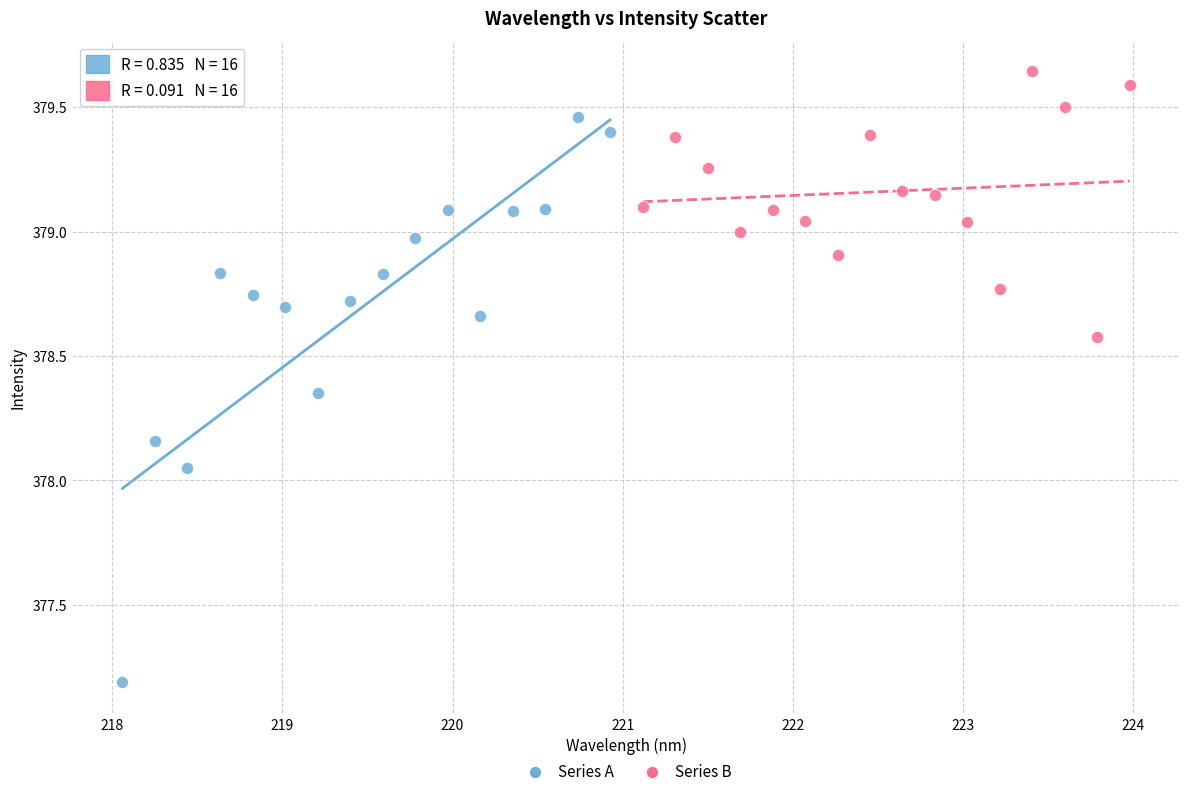

Which series has the widest spread of Y values?

Series A